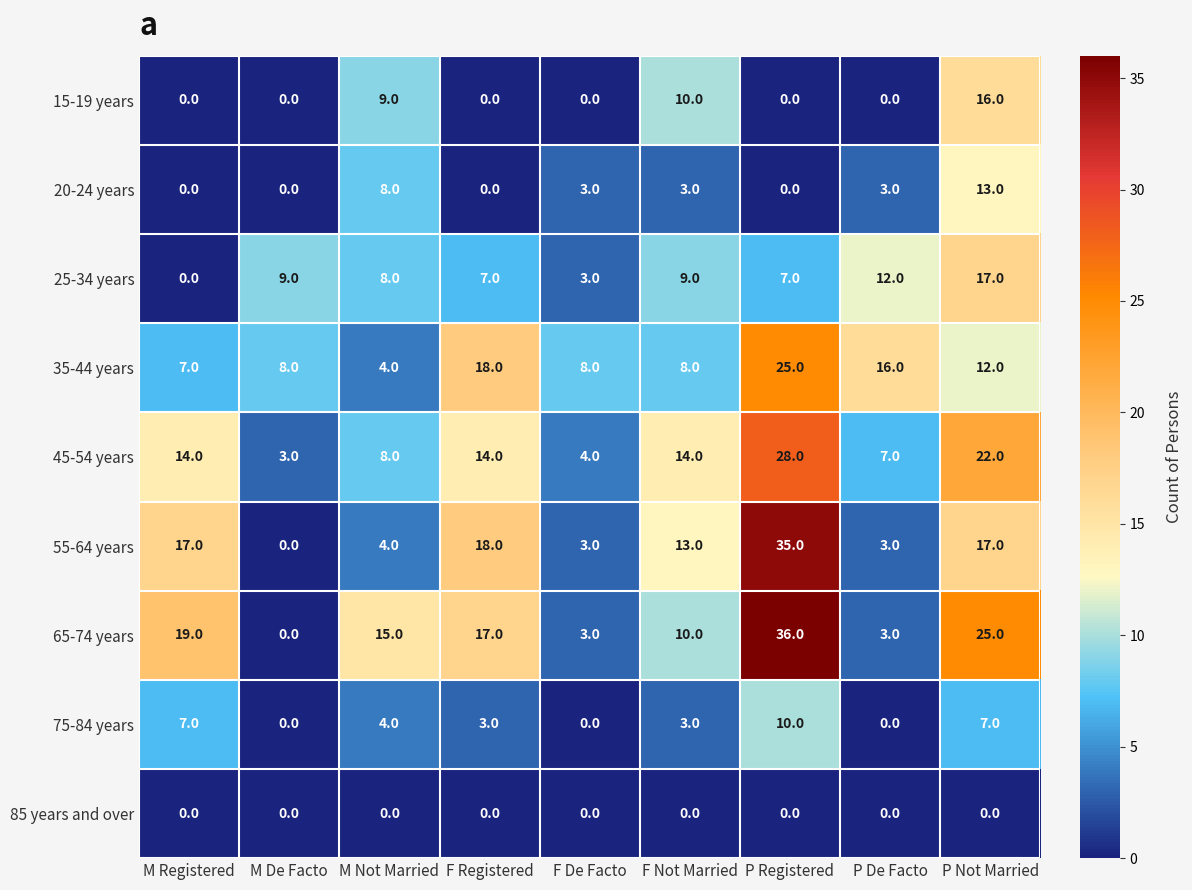

What is the difference between the highest and lowest values at M Not Married?

15